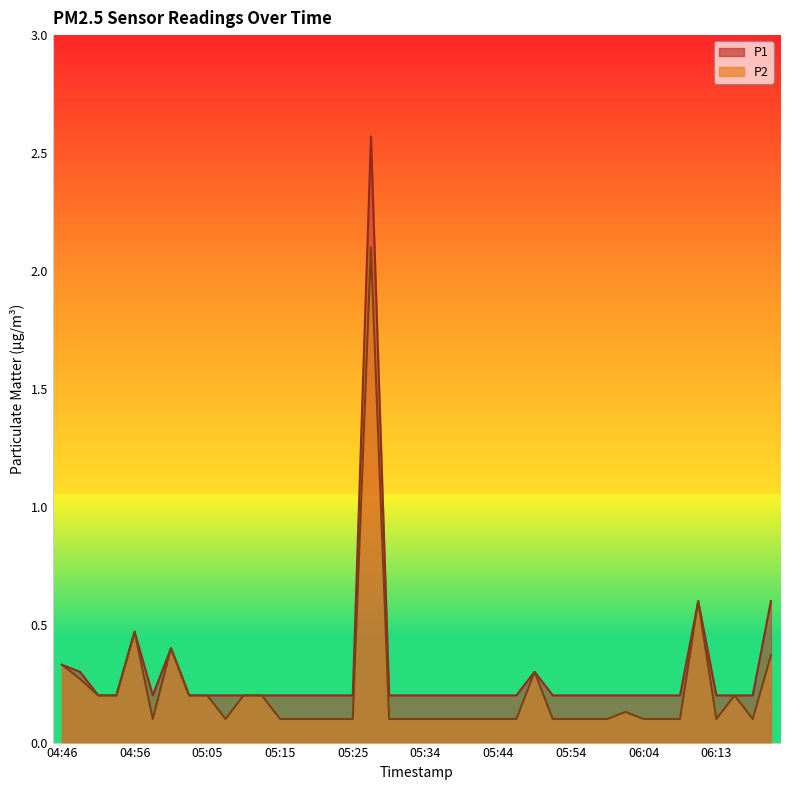

Where is the first local minimum for P1?

04:58